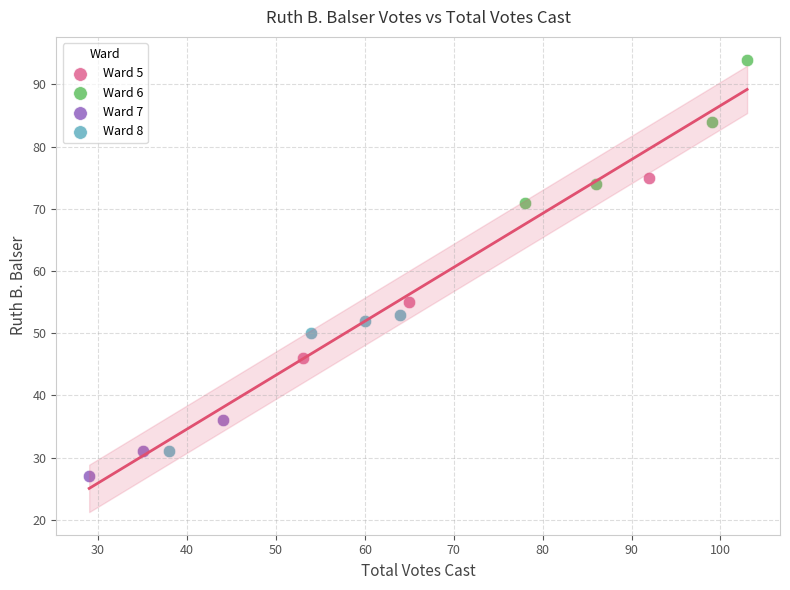

Which series contains the lowest Y value?

Ward 7